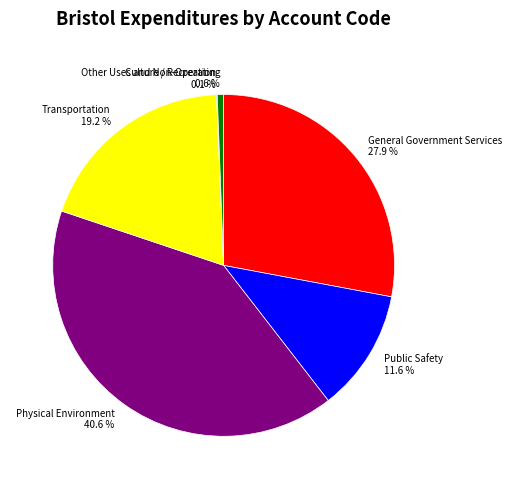

How much of the chart is everything except Physical Environment?

59.4%